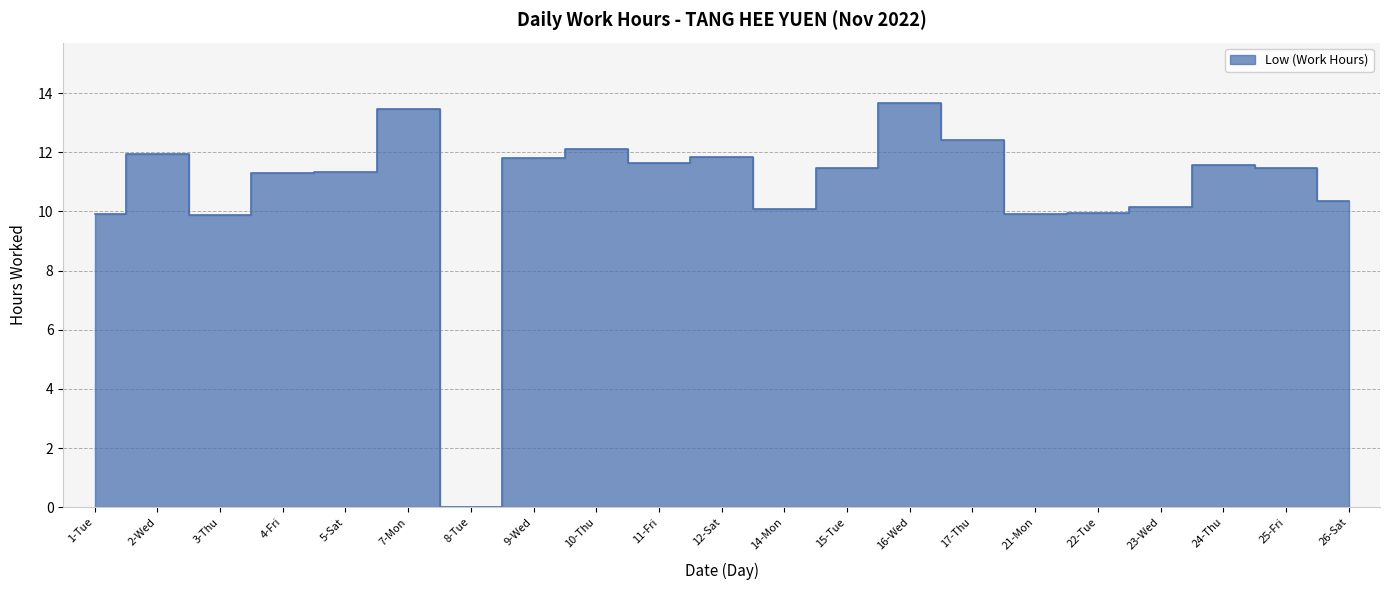

What is the change in value from 5-Sat to 22-Tue?

-1.4